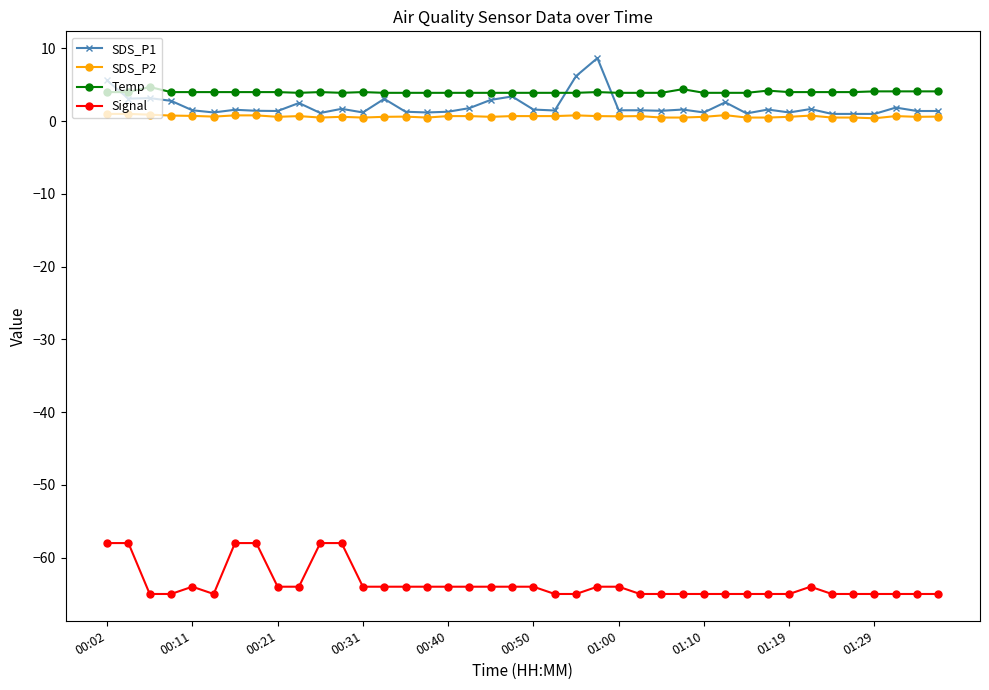

How many distinct data groups are displayed?

4